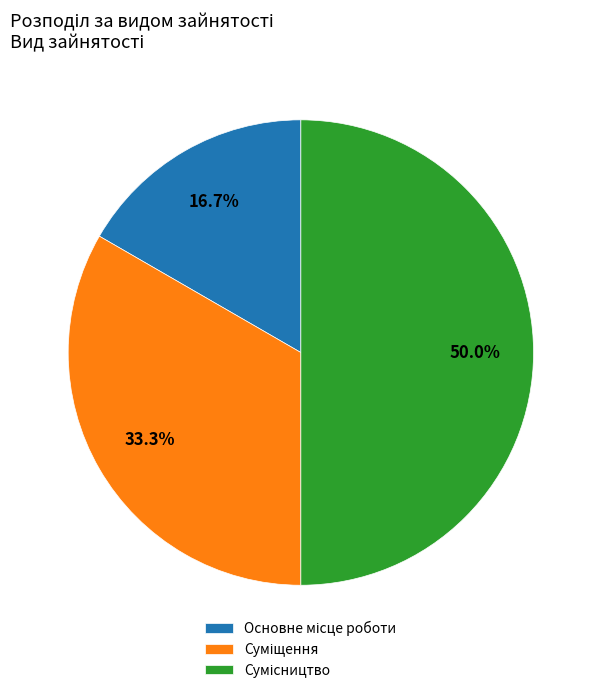

How many slices are in this pie chart?

3